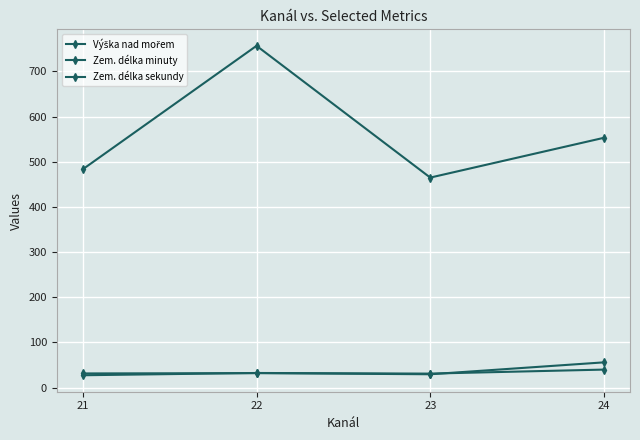

What is the value of the Výška nad mořem point at the 3rd from the left?

464.9